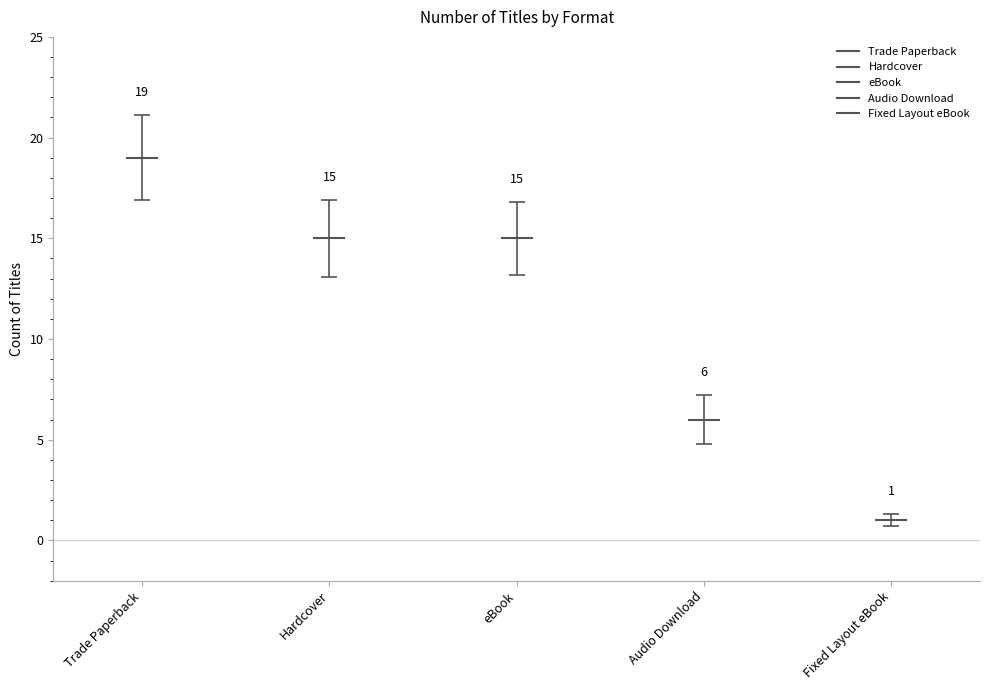

What is the label of the 1st bar from the left?

Trade Paperback